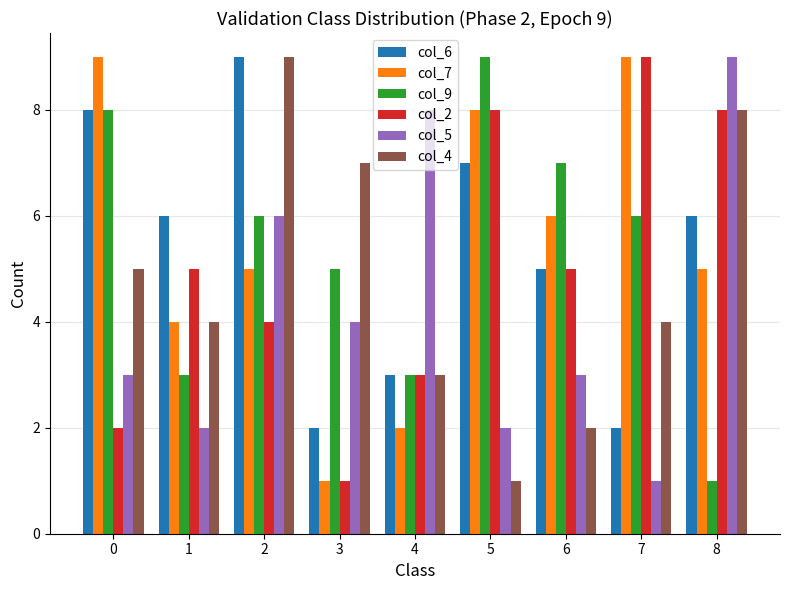

Are the bars horizontal?

No